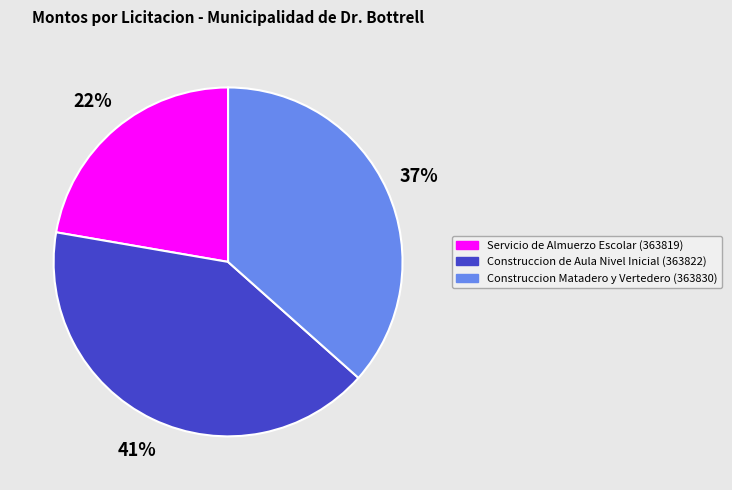

Approximately how many times larger is the value at Construccion Matadero y Vertedero (363830) compared to Construccion de Aula Nivel Inicial (363822)?

0.9